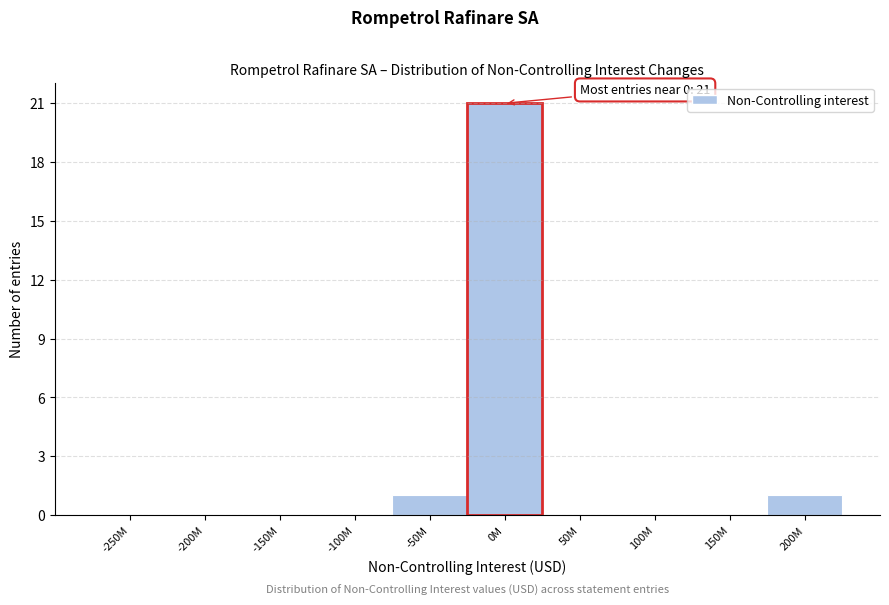

Reading left to right, what are all the values shown in this chart?

-250M=0	-200M=0	-150M=0	-100M=0	-50M=1	0M=21	50M=0	100M=0	150M=0	200M=1